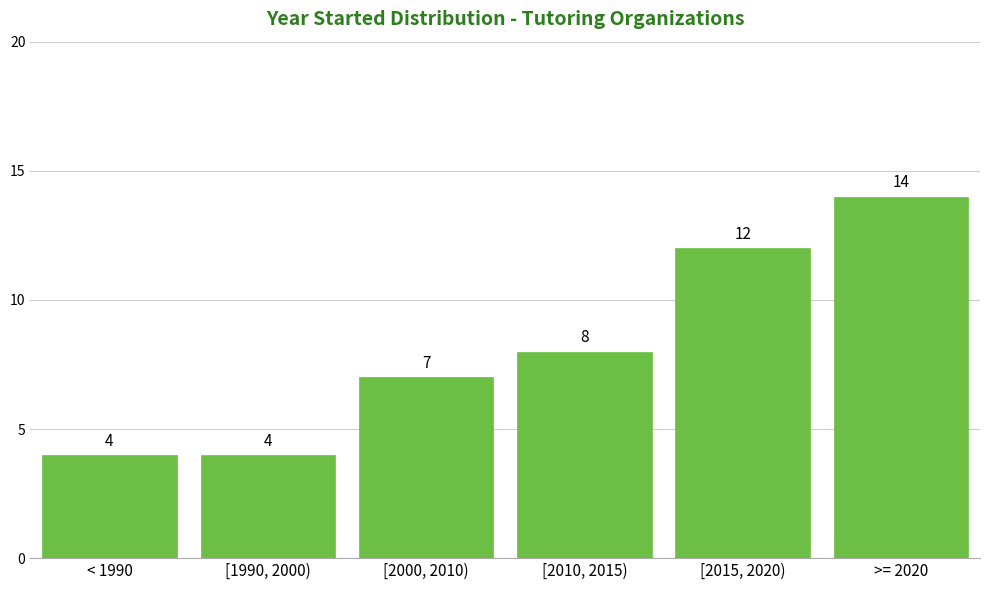

Reading left to right, extract all data points from this chart.

< 1990=4	[1990, 2000)=4	[2000, 2010)=7	[2010, 2015)=8	[2015, 2020)=12	>= 2020=14